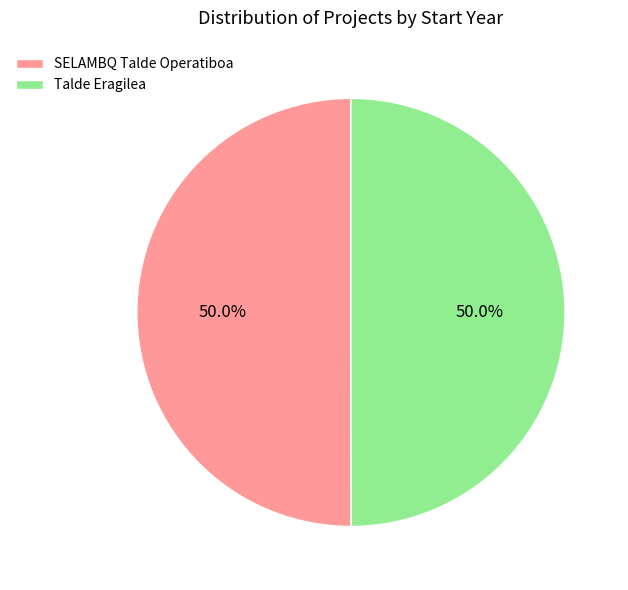

Combined, what portion of the pie is Talde Eragilea and SELAMBQ Talde Operatiboa?

100.0%